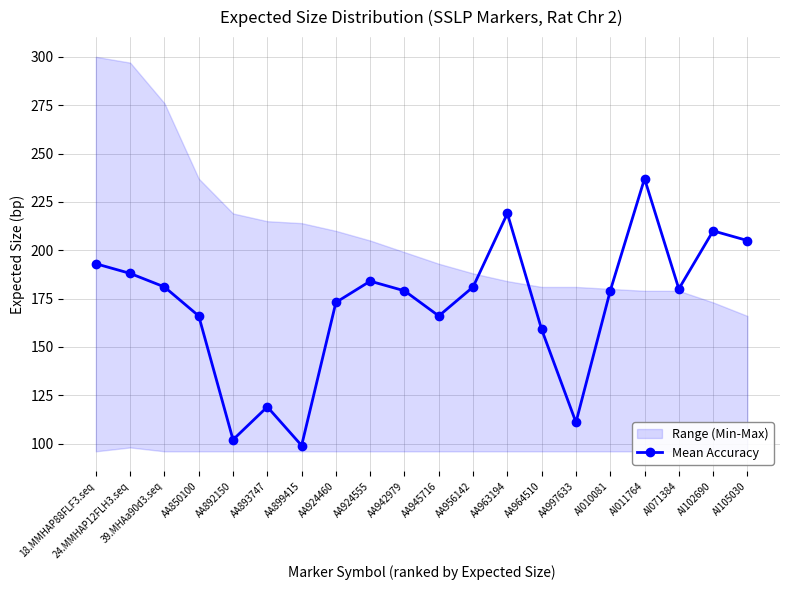

Approximately how many times larger is the value at 18.MMHAP88FLF3.seq compared to AA899415?

1.9